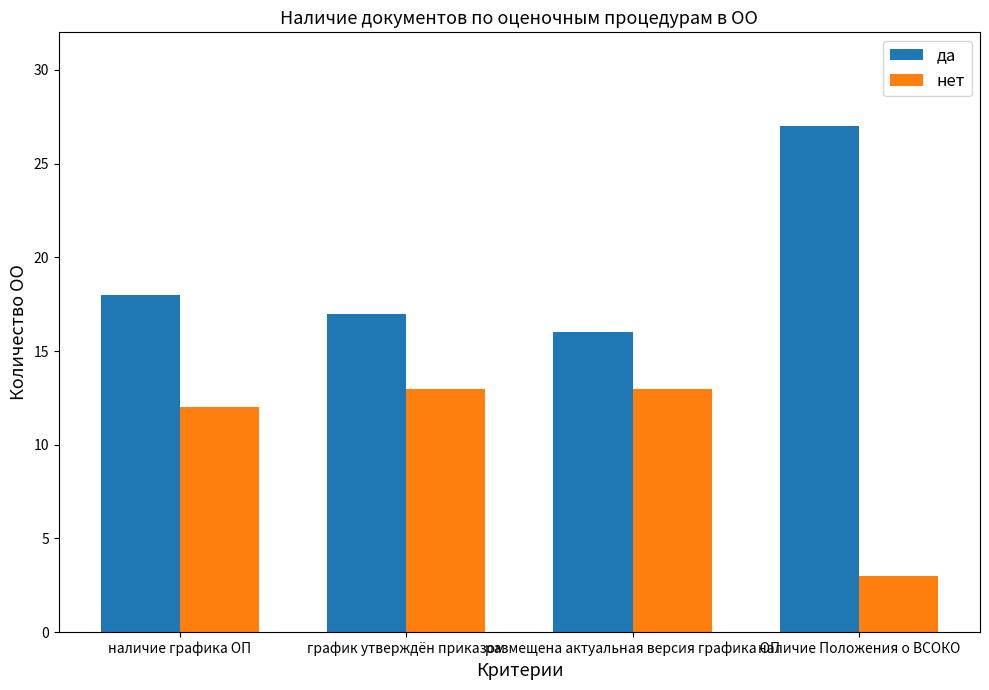

Is the value of да at наличие Положения о ВСОКО greater than the value of нет at наличие Положения о ВСОКО?

Yes